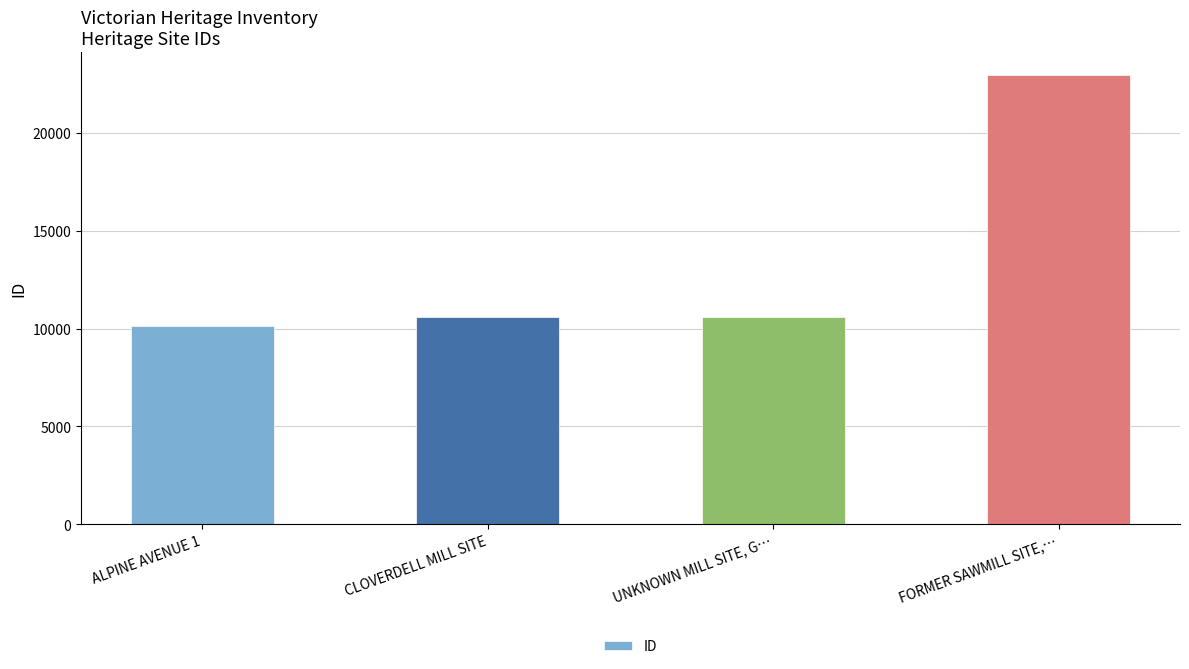

Read the value at FORMER SAWMILL SITE,…, to the nearest 100.

23000